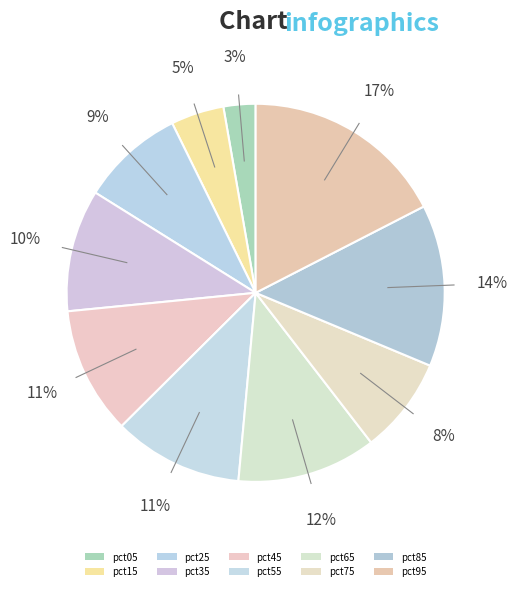

The pct25 slice represents 15% of the pie. True or false?

False